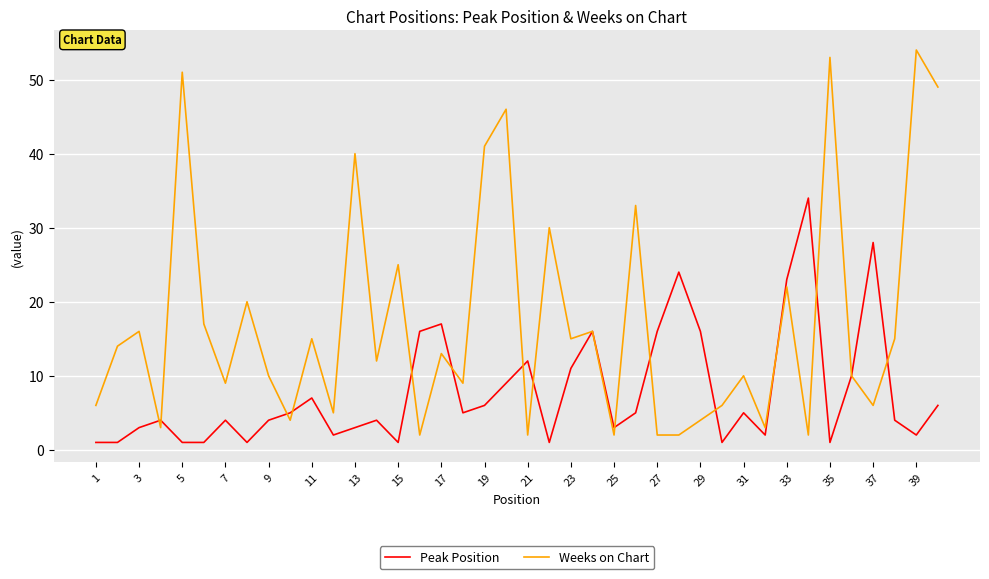

Which series has the largest total across all categories?

Weeks on Chart